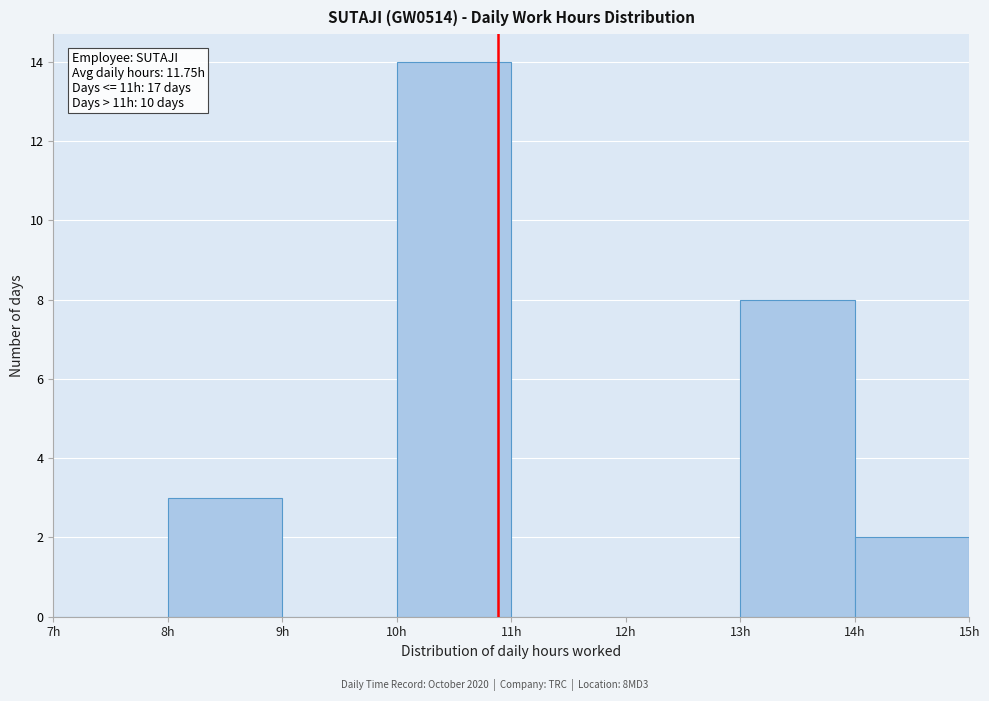

Which range on the x-axis has the tallest bar?

10 to 11